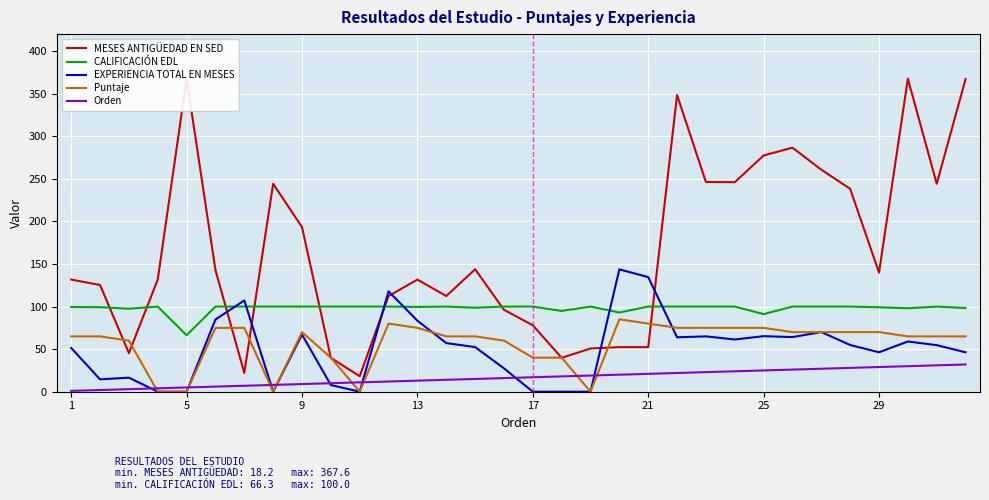

At which label does Orden reach its minimum?

1